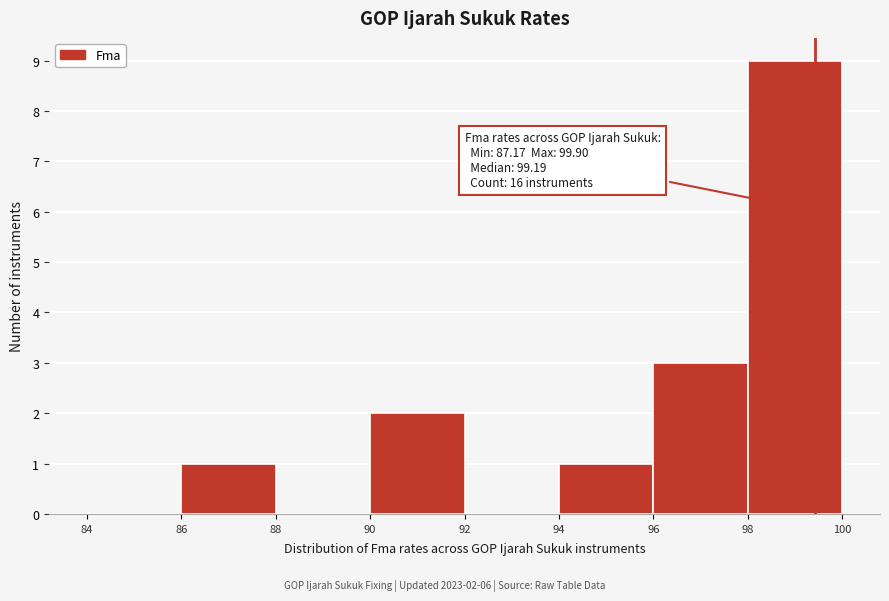

Which range on the x-axis has the tallest bar?

98 to 100